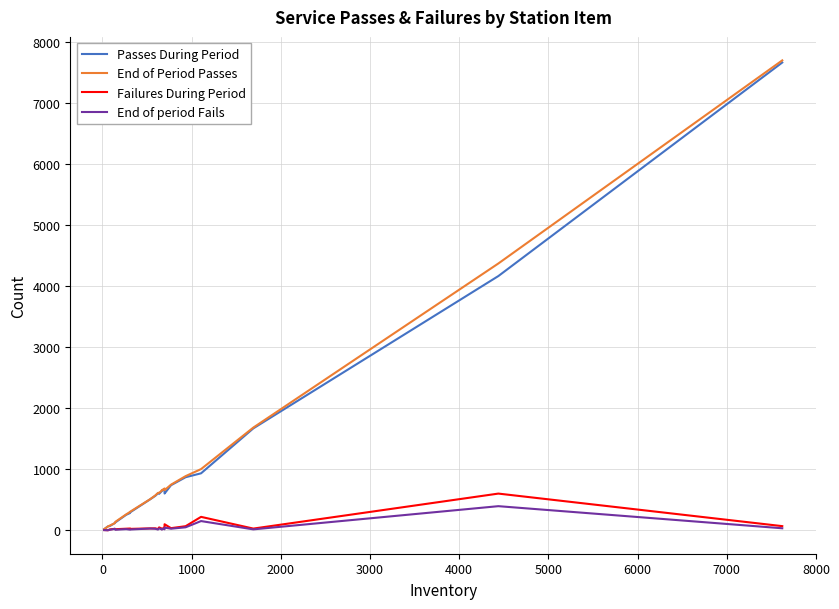

Between 1000 and 7000, which series saw the biggest shift?

End of Period Passes